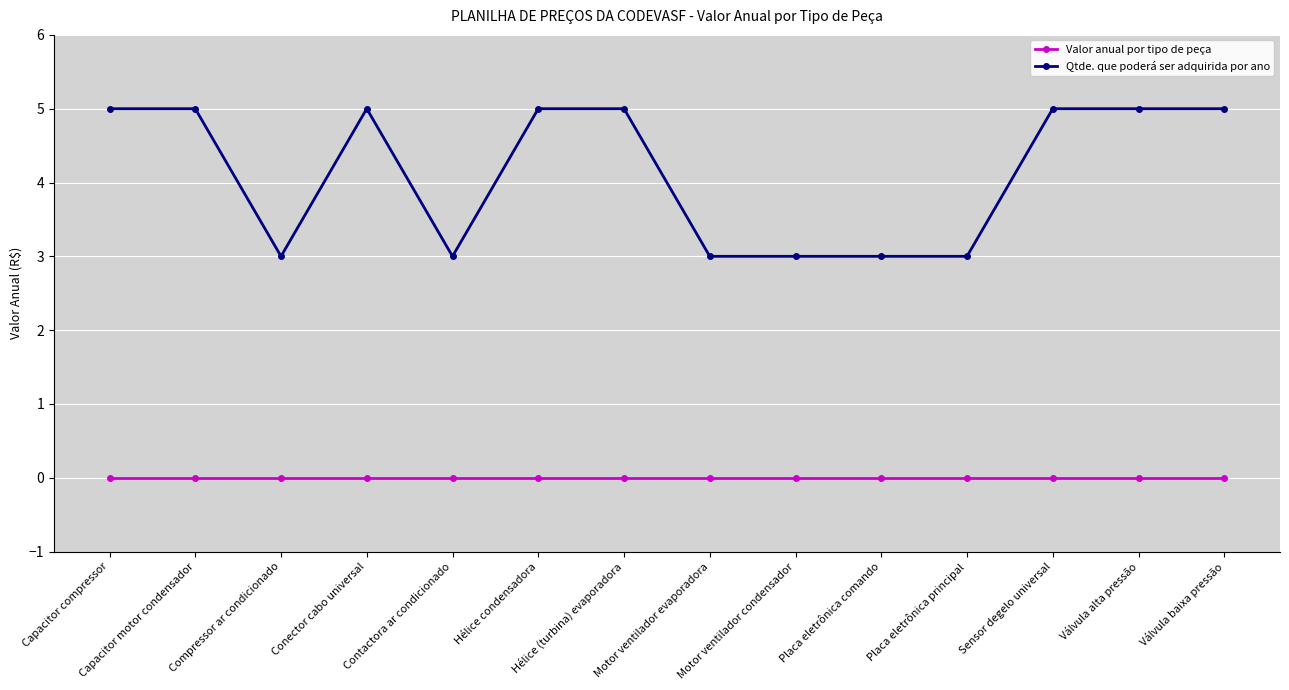

What is the difference between the maximum and minimum values in the Qtde. que poderá ser adquirida por ano series?

2